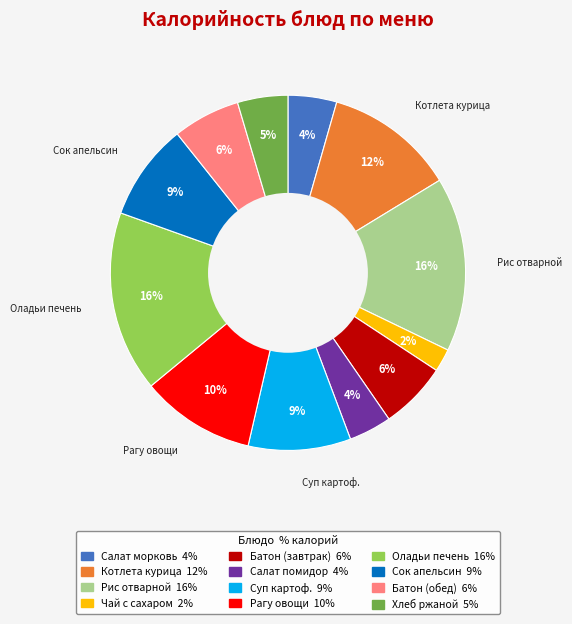

How many segments does this pie chart have?

12